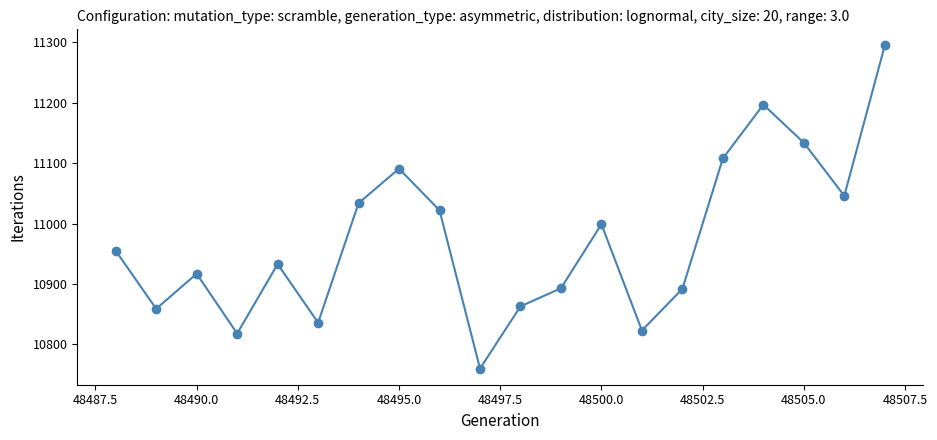

What is the value of the 19th point from the left?

11046